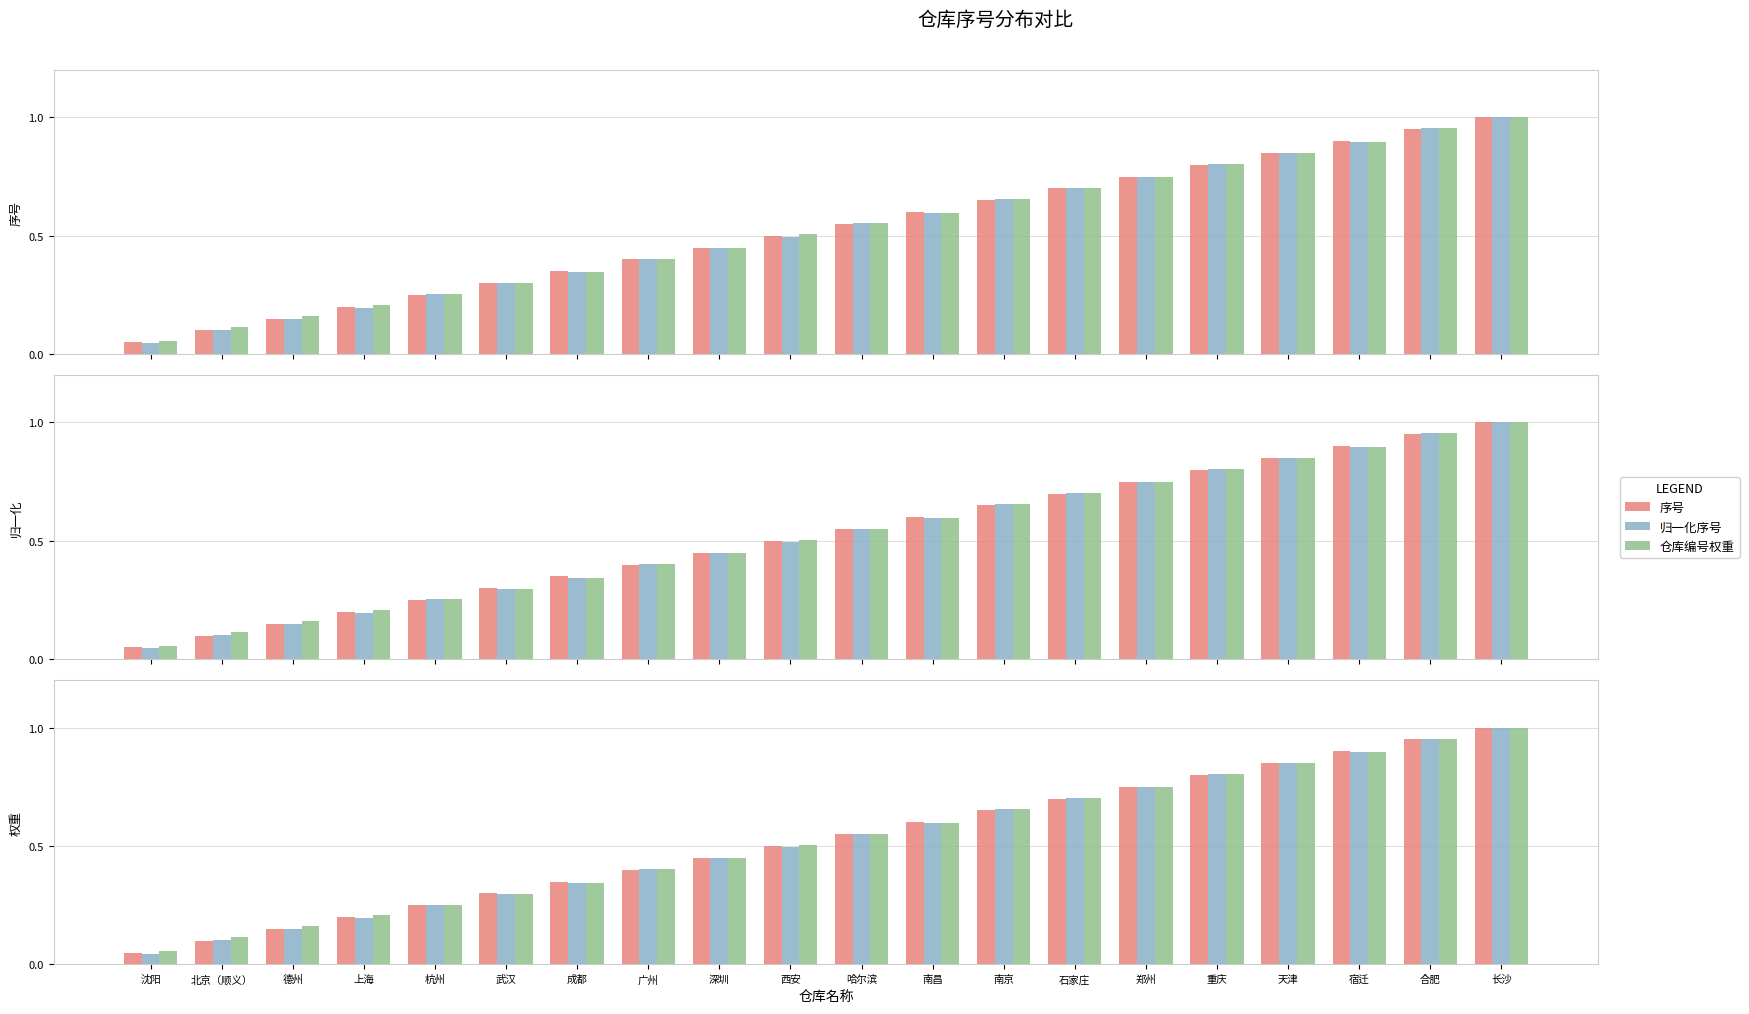

What is the sum of the 归一化序号 values at 哈尔滨 and 郑州?

1.3